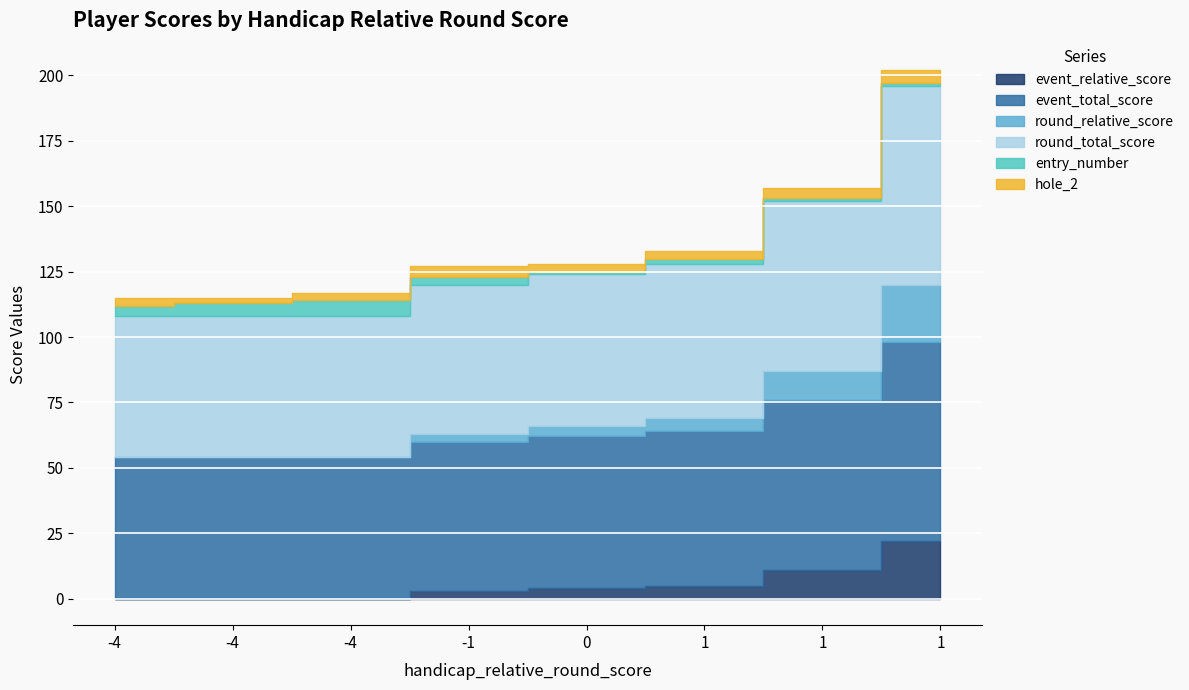

Which series has the largest total across all categories?

event_total_score